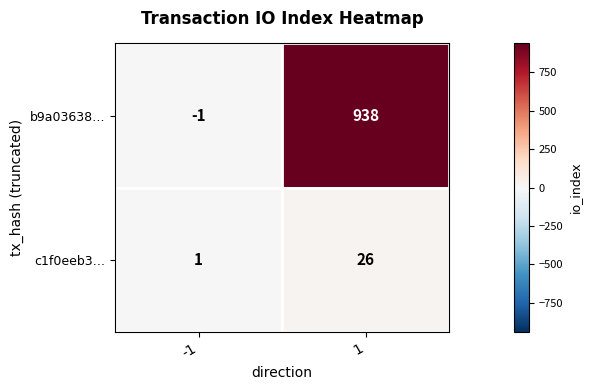

Between -1 and 1, which series saw the biggest shift?

b9a03638…